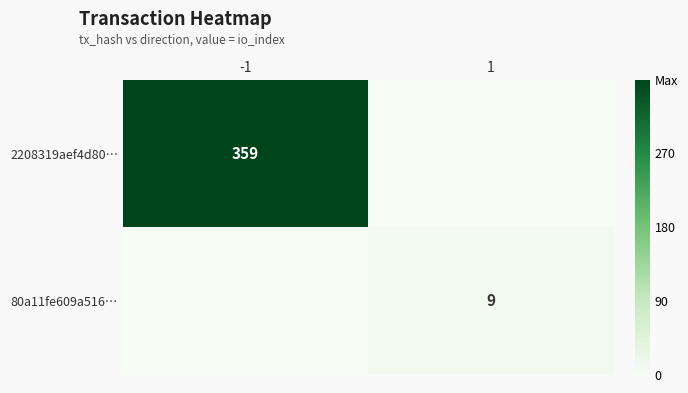

Count the number of data series in this chart.

2